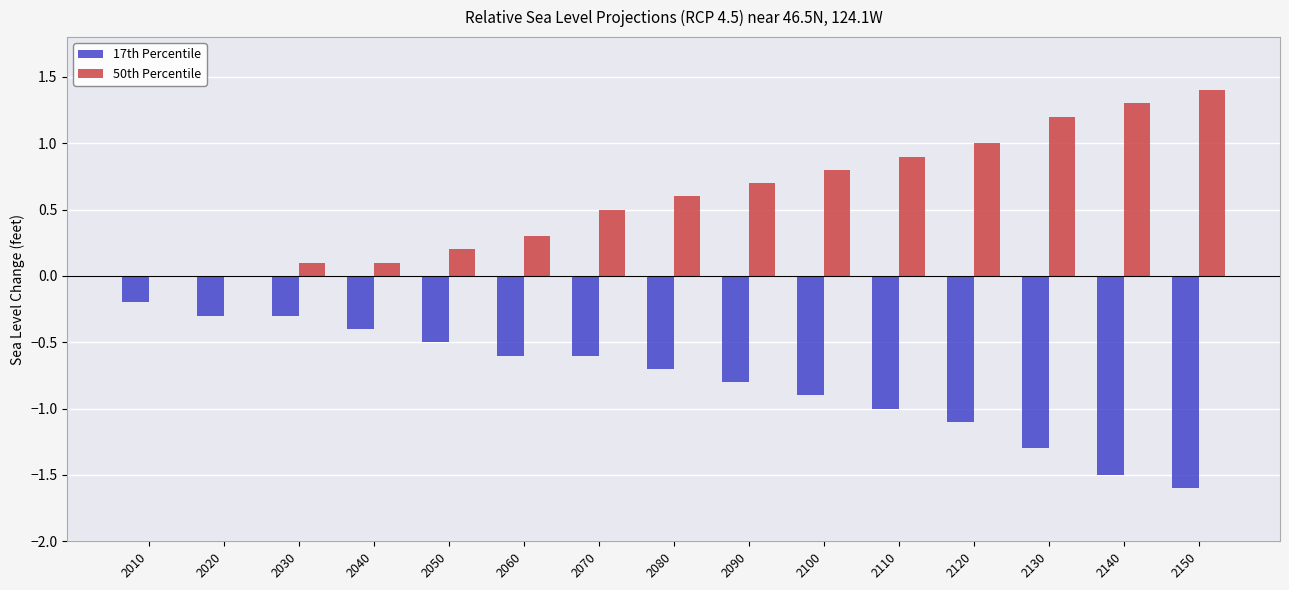

What are all the series names shown in the legend?

17th Percentile, 50th Percentile